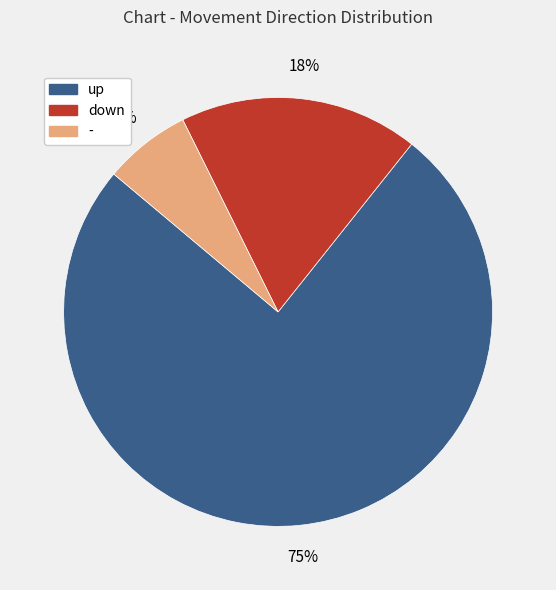

Rank the categories by value from lowest to highest.

-, down, up